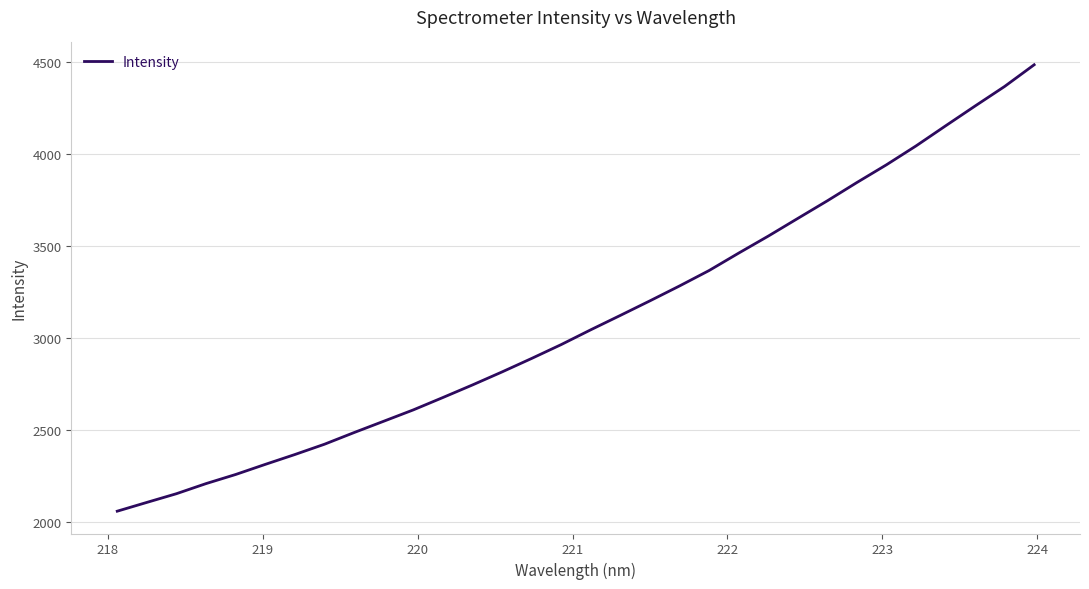

How many lines are shown in the chart?

1